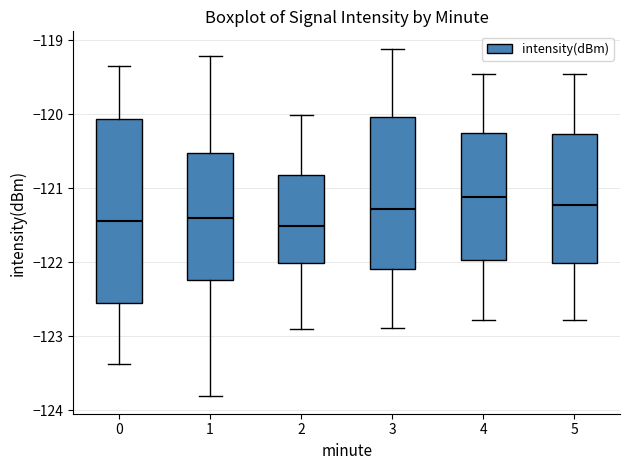

Which box is the tallest, from its lower edge to its upper edge?

0